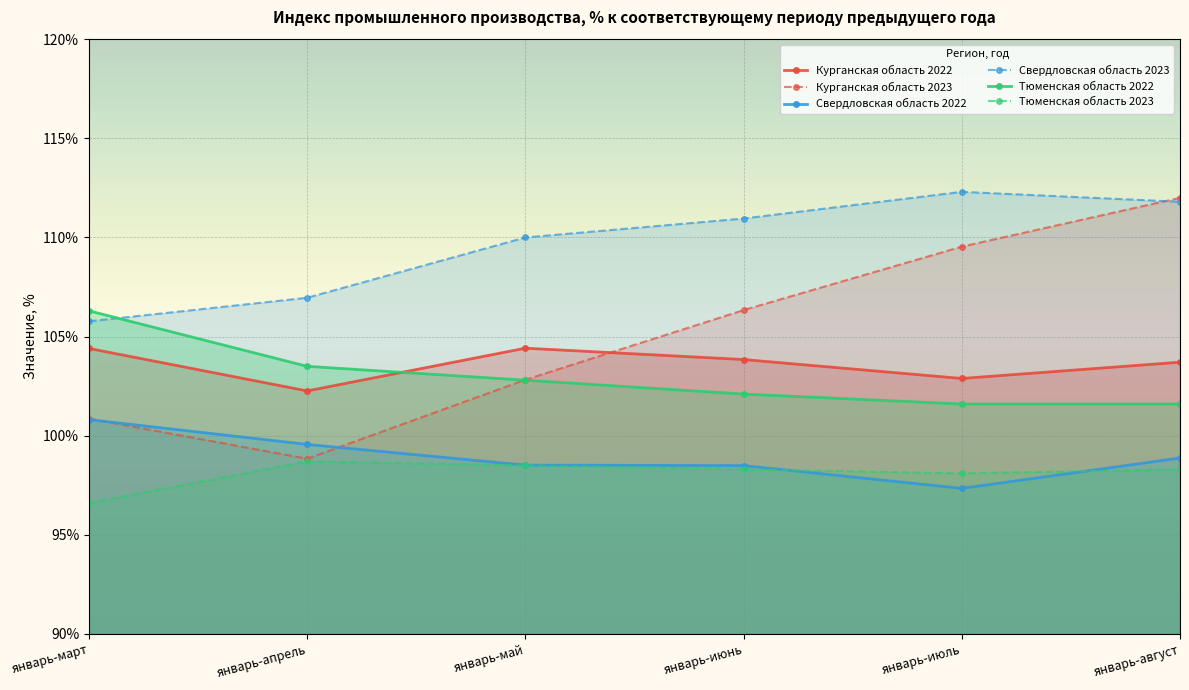

Is it true that Свердловская область 2022 equals 176.8 at январь-август?

False